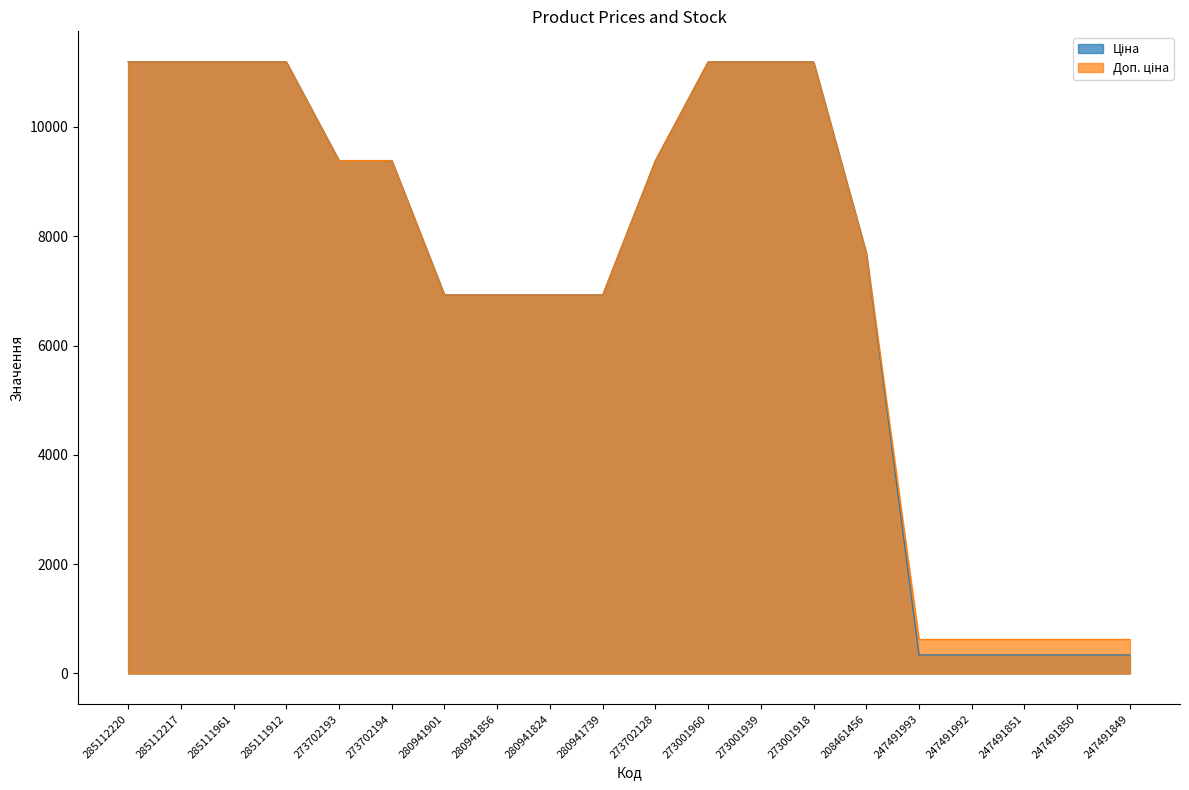

Reading left to right, extract all data points from this chart.

Ціна: 285112220=11188.2	285112217=11188.2	285111961=11188.2	285111912=11188.2	273702193=9384.0	273702194=9384.0	280941901=6925.7	280941856=6925.7	280941824=6925.7	280941739=6925.7	273702128=9384.0	273001960=11188.2	273001939=11188.2	273001918=11188.2	208461456=7693.1	247491993=339.9	247491992=339.9	247491851=339.9	247491850=339.9	247491849=339.9
Доп. ціна: 285112220=11188.2	285112217=11188.2	285111961=11188.2	285111912=11188.2	273702193=9384.0	273702194=9384.0	280941901=6925.7	280941856=6925.7	280941824=6925.7	280941739=6925.7	273702128=9384.0	273001960=11188.2	273001939=11188.2	273001918=11188.2	208461456=7693.1	247491993=623.0	247491992=623.0	247491851=623.0	247491850=623.0	247491849=623.0